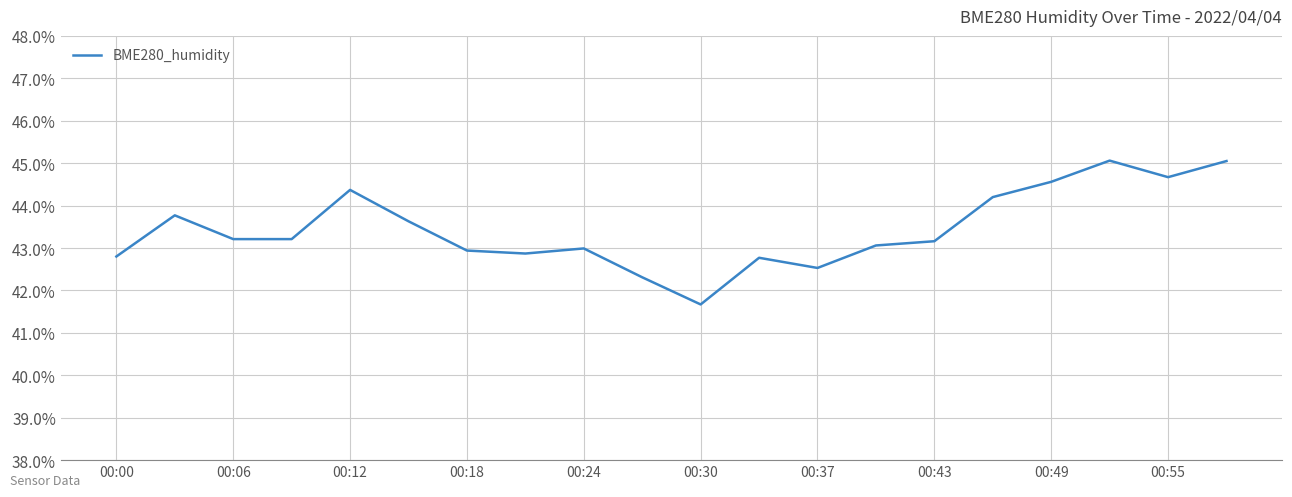

What is the difference between the maximum and minimum values?

3.4